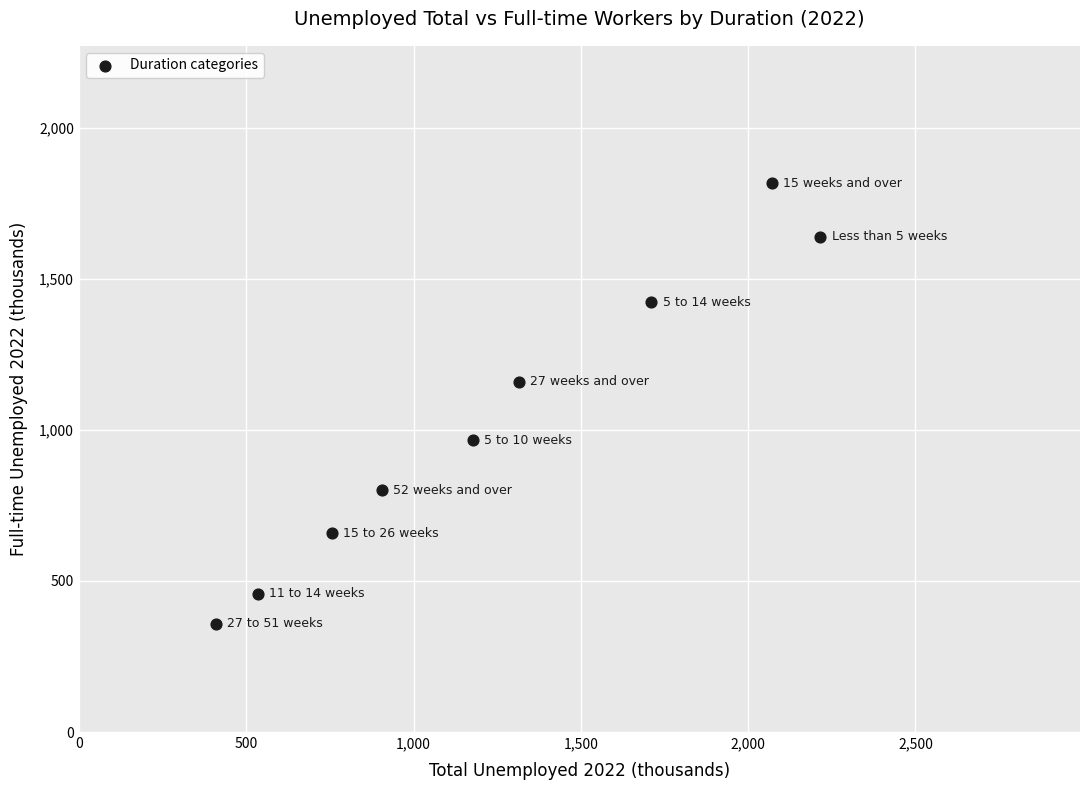

What is the average Y value?

1031